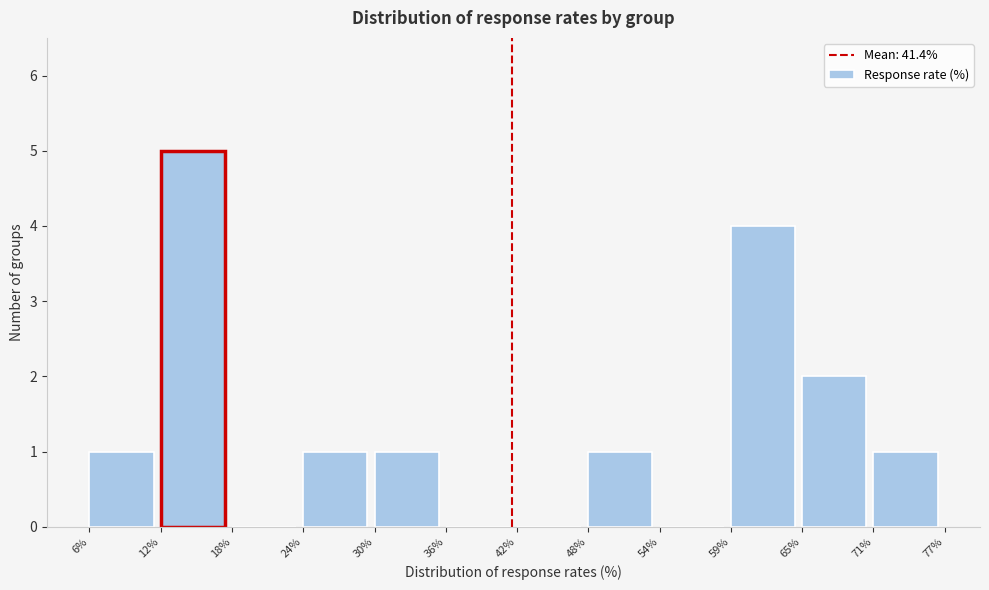

Reading left to right, transcribe this chart: for each bar, give the range it covers on the x-axis and its height. The values are not printed on the chart, so give them approximately, as read against the axis.

6% to 12%: 1
12% to 18%: 5
18% to 24%: 0
24% to 30%: 1
30% to 36%: 1
36% to 42%: 0
42% to 48%: 0
48% to 54%: 1
54% to 59%: 0
59% to 65%: 4
65% to 71%: 2
71% to 77%: 1